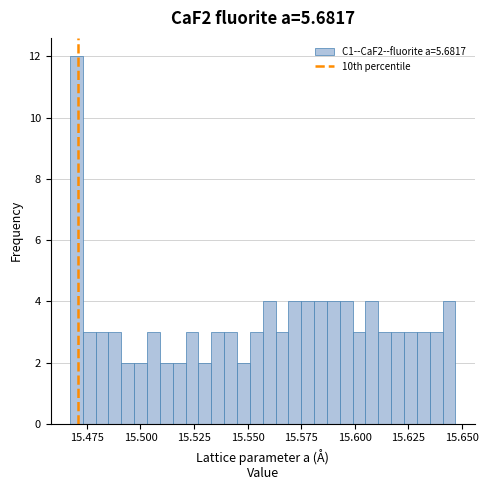

Around what value on the x-axis is the tallest bar? Give the approximate position of its centre, as read against the axis.

15.470